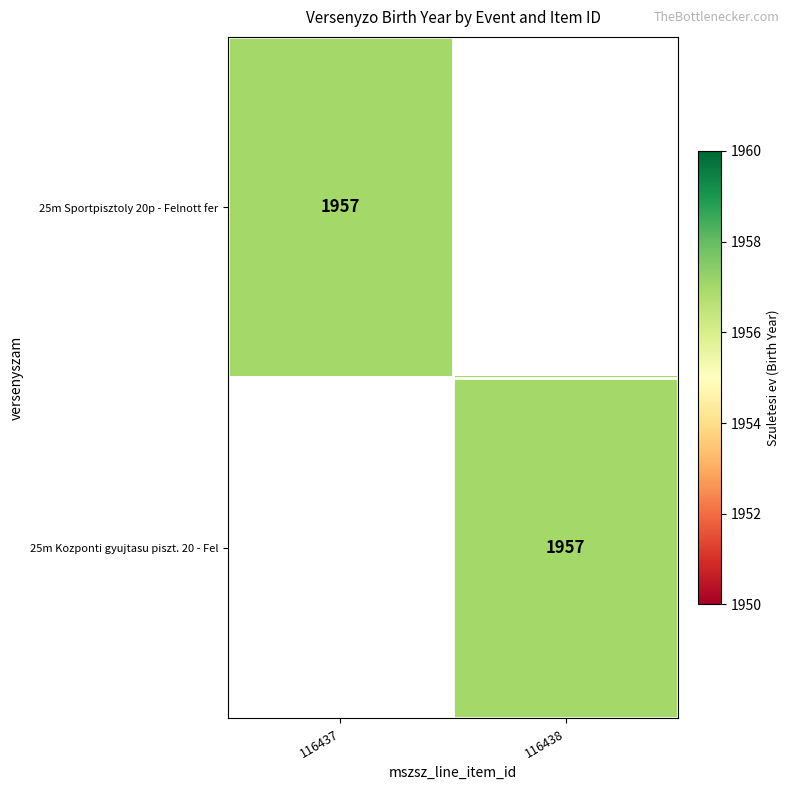

Is it true that 25m Sportpisztoly 20p - Felnott fer equals 1957 at 116437?

True